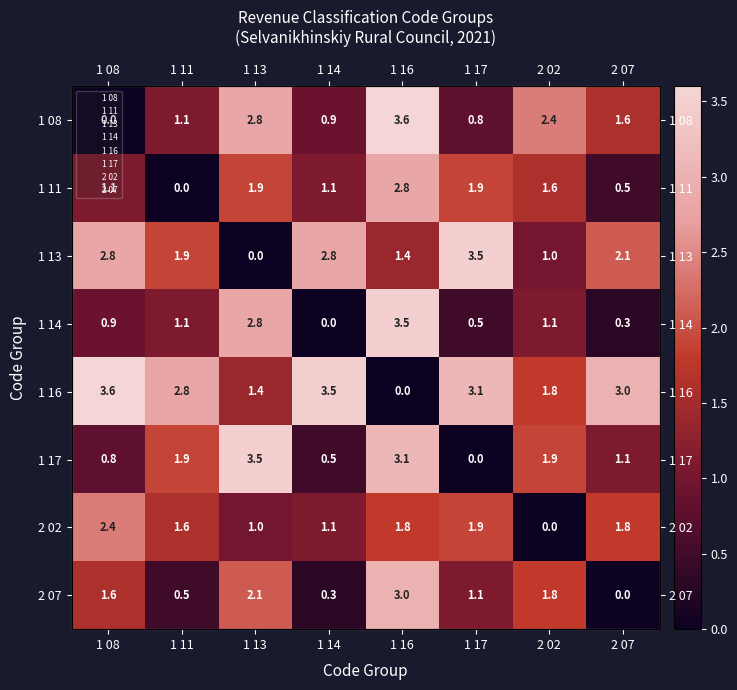

At which category does the chart reach its minimum across all series?

1 08